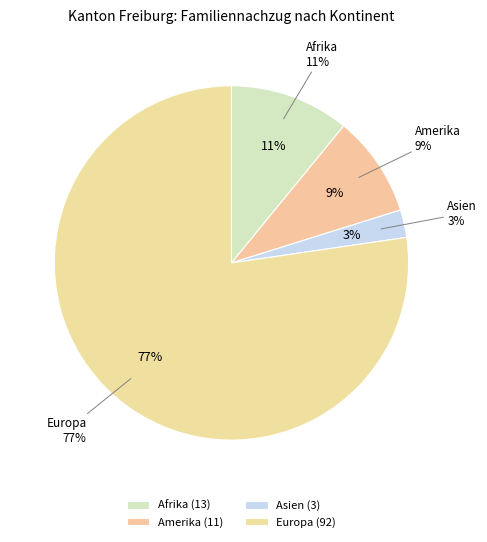

Does Europa represent more than half of the total?

Yes